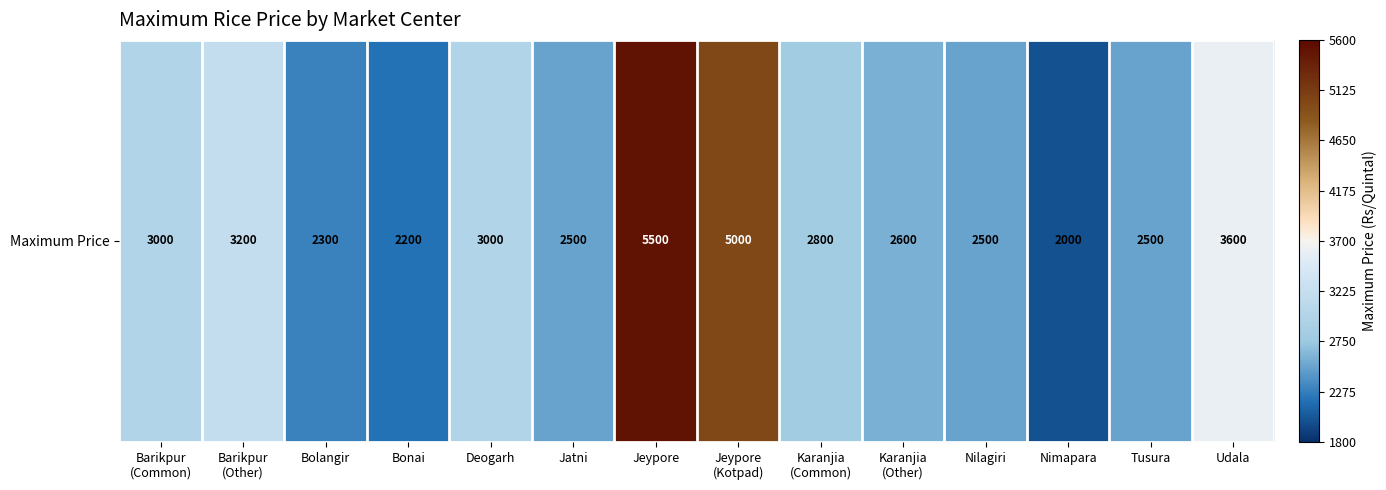

The chart shows a value of 1067 at Karanjia
(Other). True or false?

False